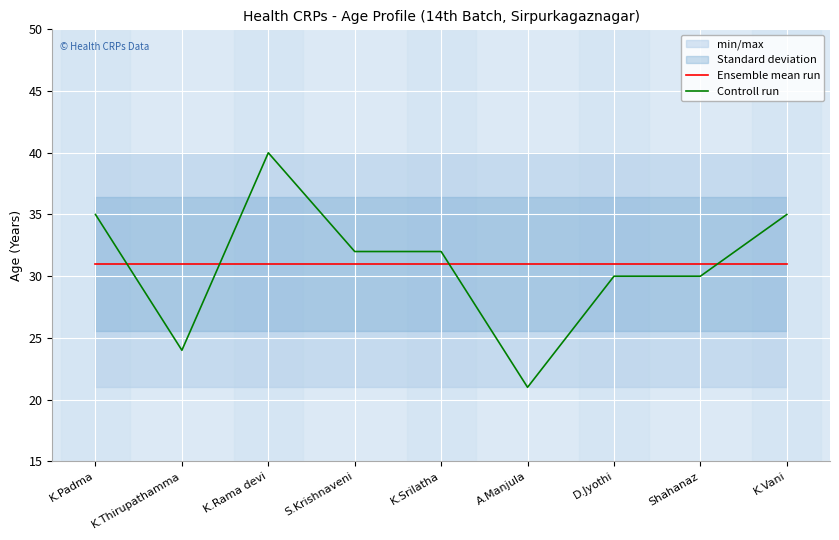

Read the Controll run value at K.Rama devi.

40